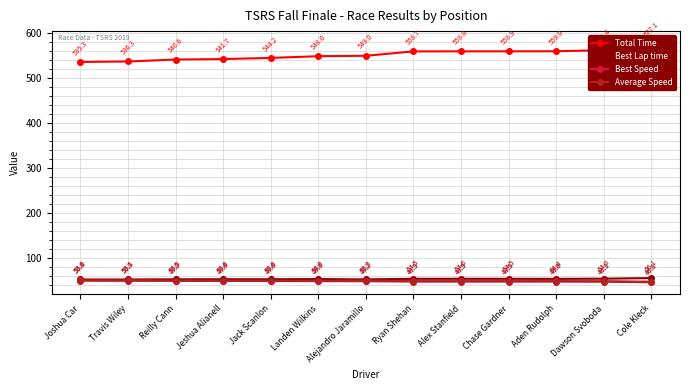

Which series has the widest spread of values?

Total Time